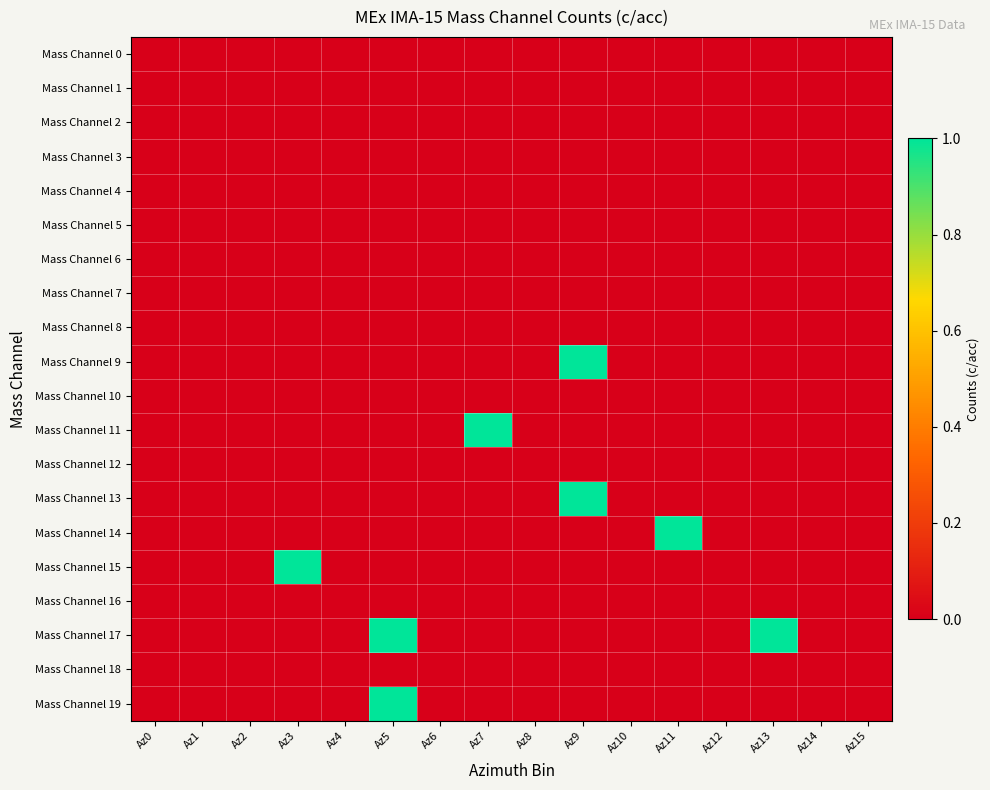

Rank the series by their maximum value, from highest to lowest.

Mass Channel 9, Mass Channel 11, Mass Channel 13, Mass Channel 14, Mass Channel 15, Mass Channel 17, Mass Channel 19, Mass Channel 0, Mass Channel 1, Mass Channel 2, Mass Channel 3, Mass Channel 4, Mass Channel 5, Mass Channel 6, Mass Channel 7, Mass Channel 8, Mass Channel 10, Mass Channel 12, Mass Channel 16, Mass Channel 18